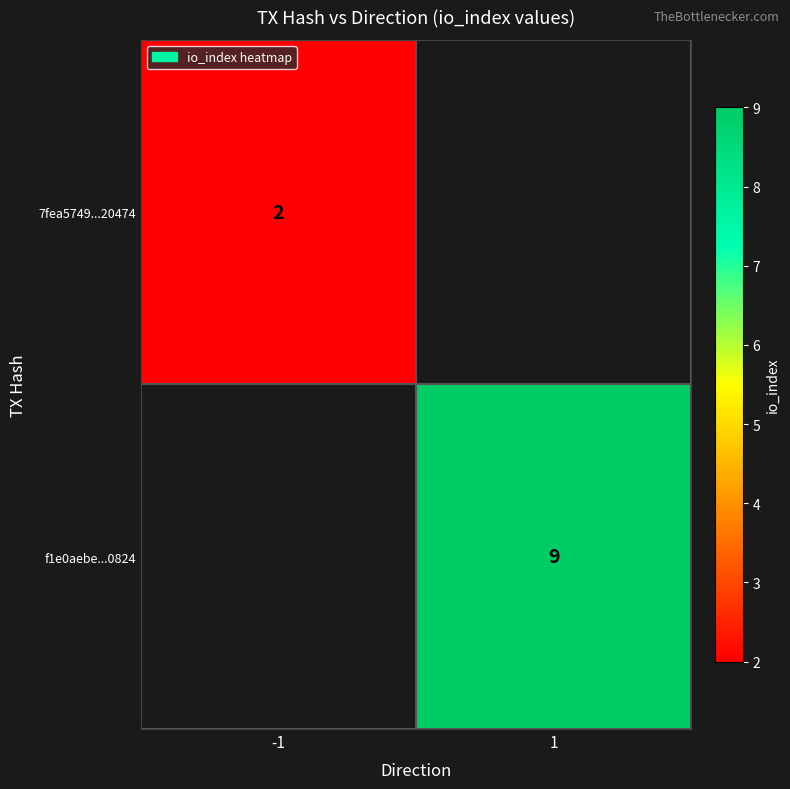

The value of f1e0aebe...0824 at 1 is 14. True or false?

False